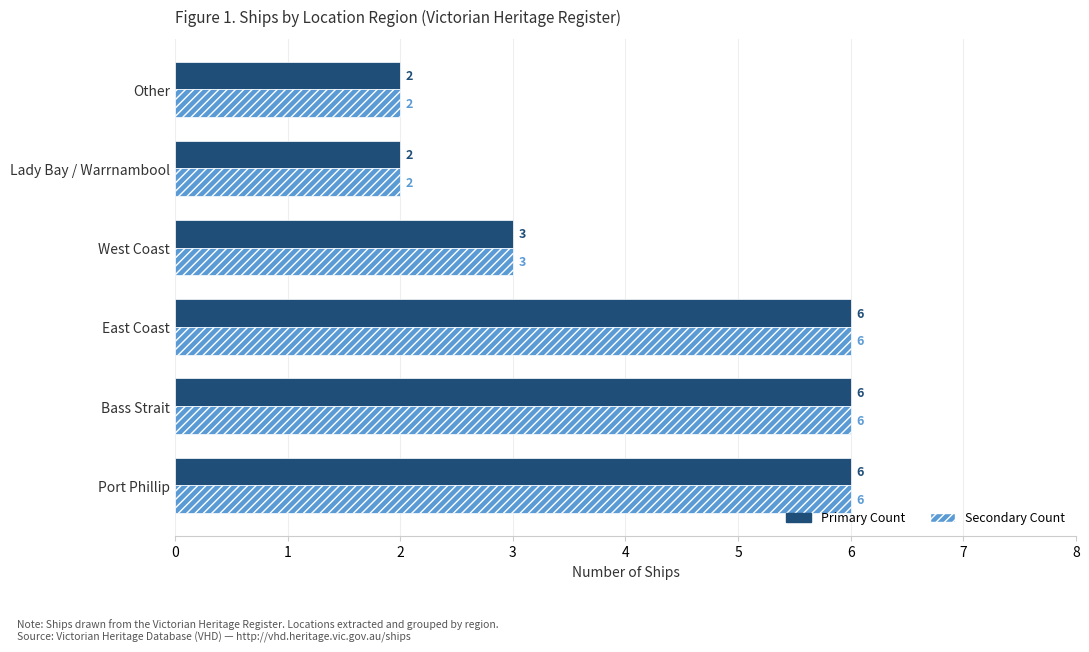

What is the total value across all series at West Coast?

6